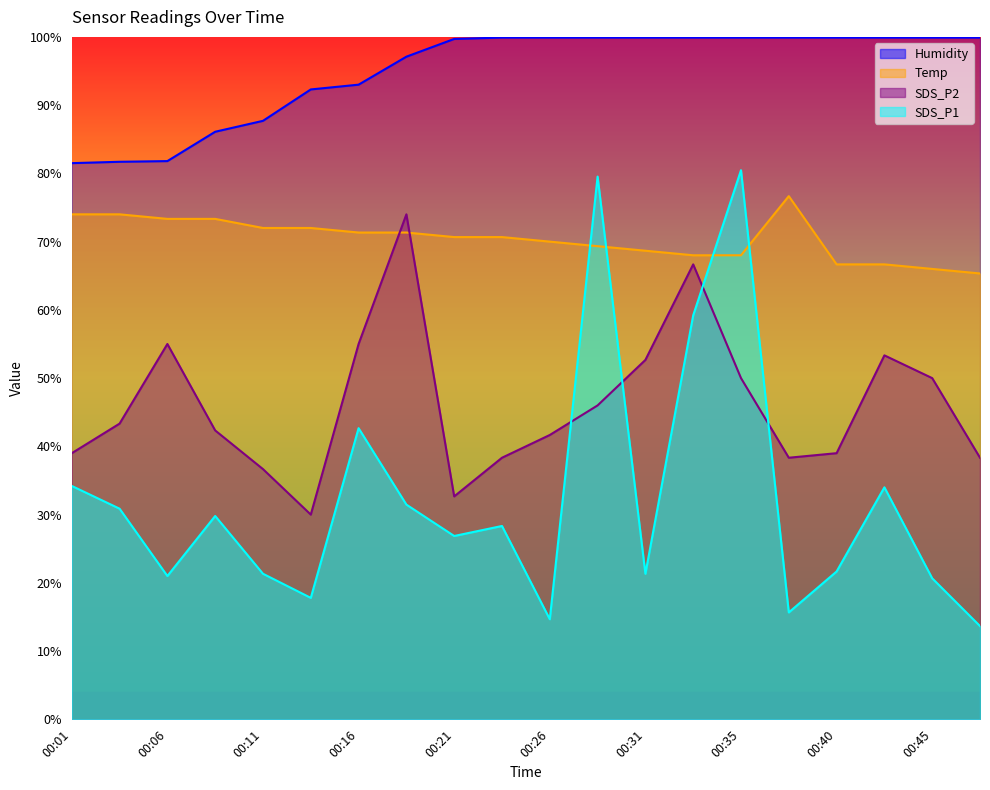

Reading right to left, transcribe all the data shown in this chart.

SDS_P1: 00:48=13.7	00:45=20.7	00:43=34.0	00:40=21.7	00:38=15.7	00:35=80.5	00:33=59.2	00:31=21.3	00:28=79.5	00:26=14.7	00:23=28.3	00:21=26.9	00:18=31.5	00:16=42.7	00:13=17.8	00:11=21.3	00:09=29.8	00:06=21.0	00:04=30.9	00:01=34.2
SDS_P2: 00:48=38.3	00:45=50.0	00:43=53.3	00:40=39.0	00:38=38.3	00:35=50.0	00:33=66.7	00:31=52.7	00:28=46.0	00:26=41.7	00:23=38.3	00:21=32.7	00:18=74.0	00:16=55.0	00:13=30.0	00:11=36.7	00:09=42.3	00:06=55.0	00:04=43.3	00:01=39.0
Temp: 00:48=65.3	00:45=66.0	00:43=66.7	00:40=66.7	00:38=76.7	00:35=68.0	00:33=68.0	00:31=68.7	00:28=69.3	00:26=70.0	00:23=70.7	00:21=70.7	00:18=71.3	00:16=71.3	00:13=72.0	00:11=72.0	00:09=73.3	00:06=73.3	00:04=74.0	00:01=74.0
Humidity: 00:48=99.9	00:45=99.9	00:43=99.9	00:40=99.9	00:38=99.9	00:35=99.9	00:33=99.9	00:31=99.9	00:28=99.9	00:26=99.9	00:23=99.9	00:21=99.7	00:18=97.1	00:16=93.0	00:13=92.3	00:11=87.7	00:09=86.1	00:06=81.8	00:04=81.7	00:01=81.5